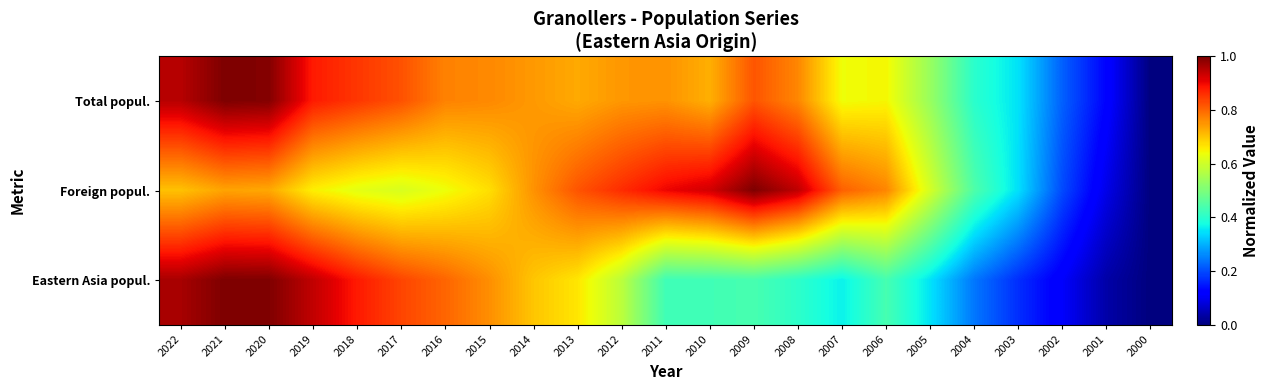

Reading left to right, list all the values displayed in this chart.

Total popul.: 2022=1.0	2021=1.0	2020=1.0	2019=0.9	2018=0.9	2017=0.8	2016=0.8	2015=0.8	2014=0.7	2013=0.7	2012=0.7	2011=0.8	2010=0.7	2009=0.8	2008=0.8	2007=0.6	2006=0.6	2005=0.5	2004=0.4	2003=0.3	2002=0.2	2001=0.1	2000=0.0
Foreign popul.: 2022=0.7	2021=0.7	2020=0.7	2019=0.7	2018=0.6	2017=0.6	2016=0.6	2015=0.7	2014=0.8	2013=0.8	2012=0.9	2011=0.9	2010=0.9	2009=1.0	2008=0.9	2007=0.8	2006=0.8	2005=0.6	2004=0.4	2003=0.3	2002=0.2	2001=0.1	2000=0.0
Eastern Asia popul.: 2022=1.0	2021=1.0	2020=1.0	2019=0.9	2018=0.9	2017=0.8	2016=0.8	2015=0.8	2014=0.7	2013=0.7	2012=0.6	2011=0.4	2010=0.4	2009=0.4	2008=0.4	2007=0.4	2006=0.4	2005=0.3	2004=0.2	2003=0.2	2002=0.1	2001=0.0	2000=0.0